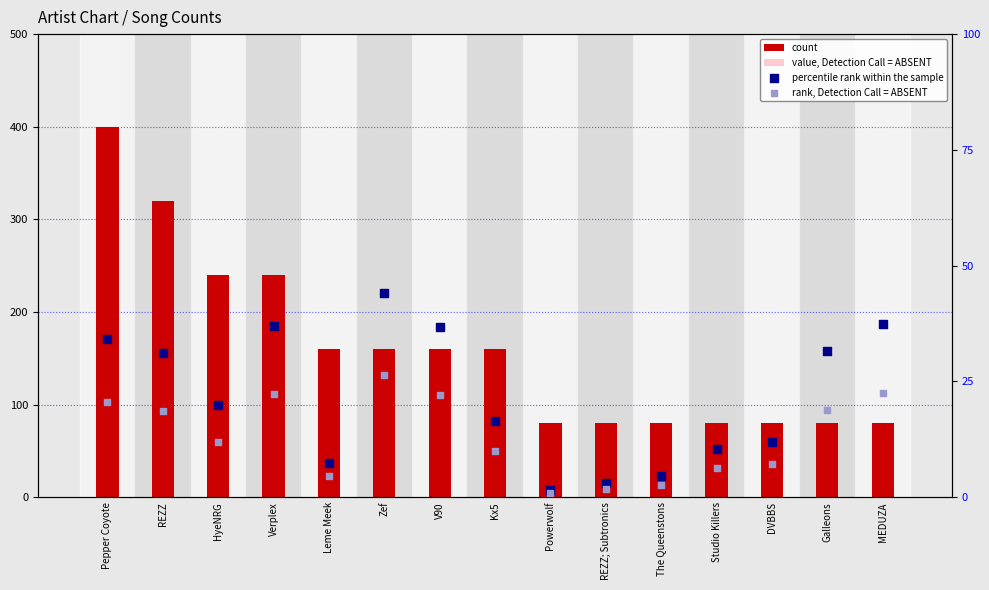

At how many categories does at least one series exceed 60?

15